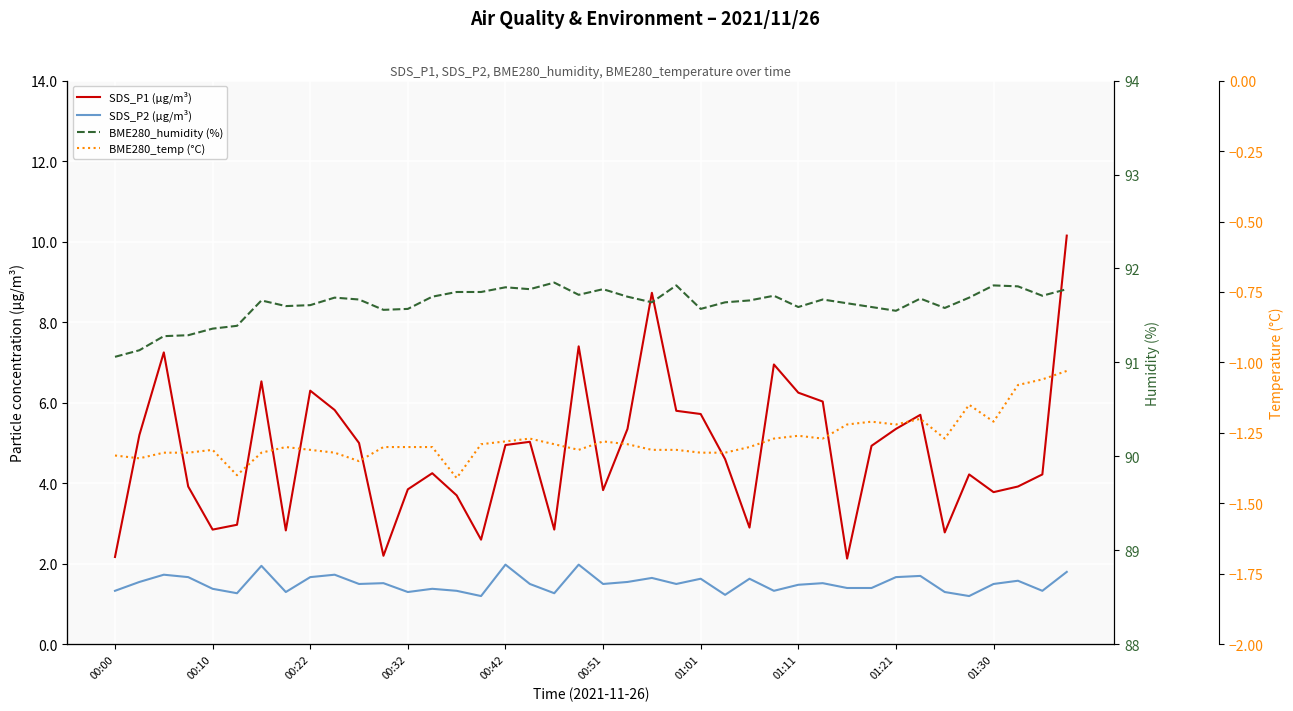

True or false: BME280_temp (°C) and BME280_humidity (%) intersect in this chart.

False